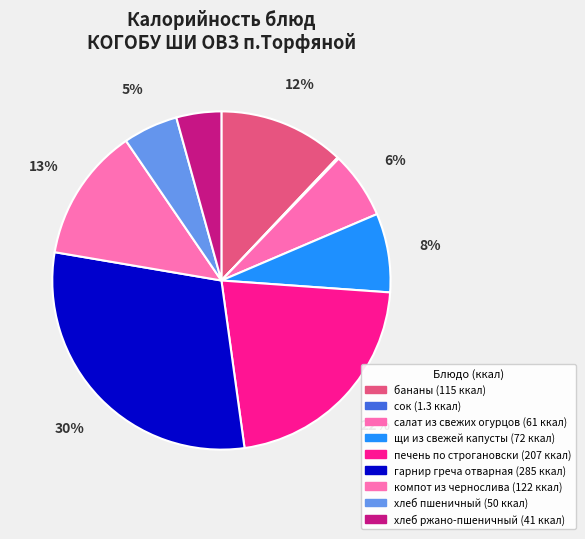

Does салат из свежих огурцов account for over 50% of the chart?

No